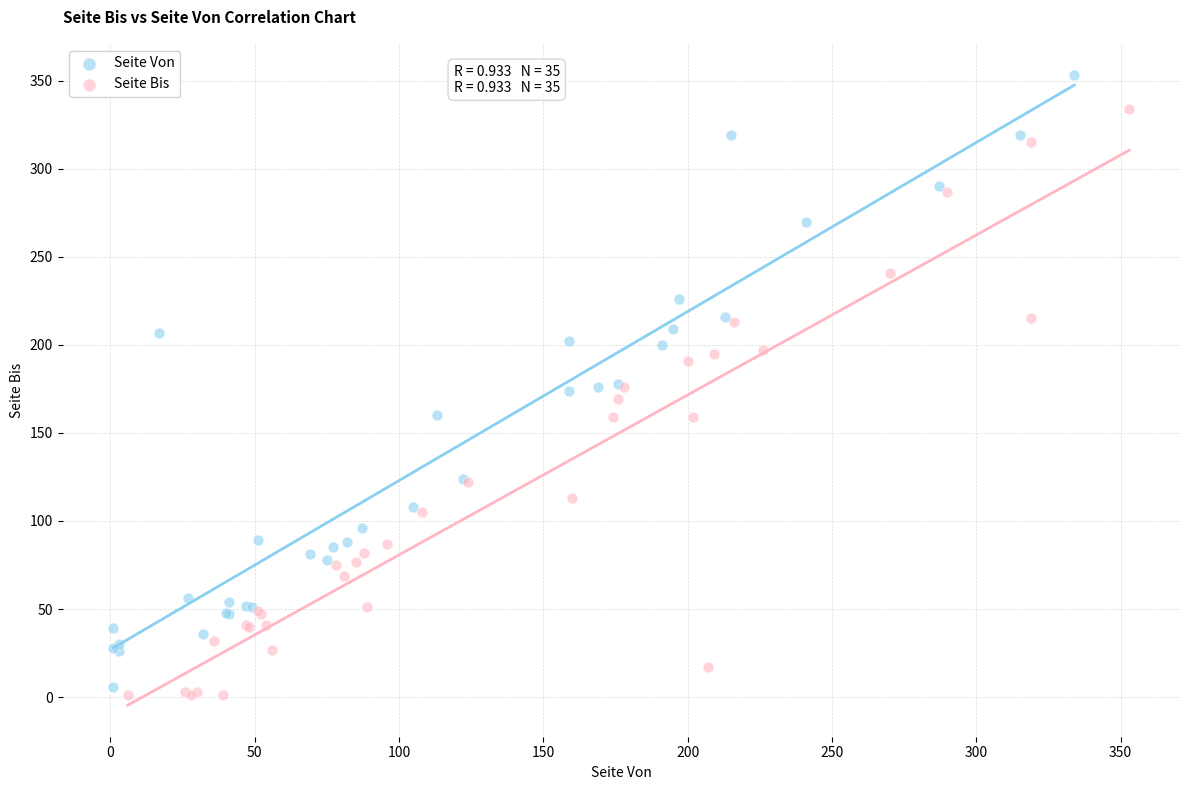

Which series reaches the maximum Y coordinate?

Seite Von